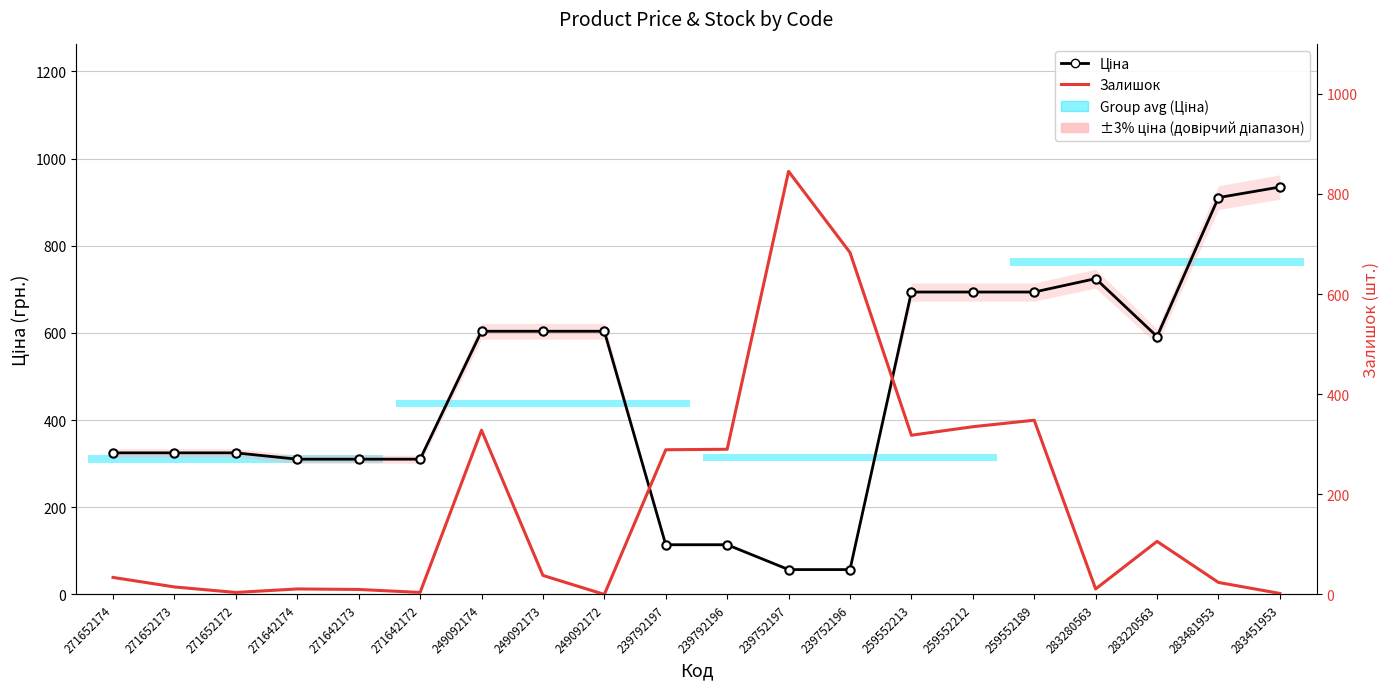

What is the difference between the Залишок values at 283220563 and 271652173?

91.0